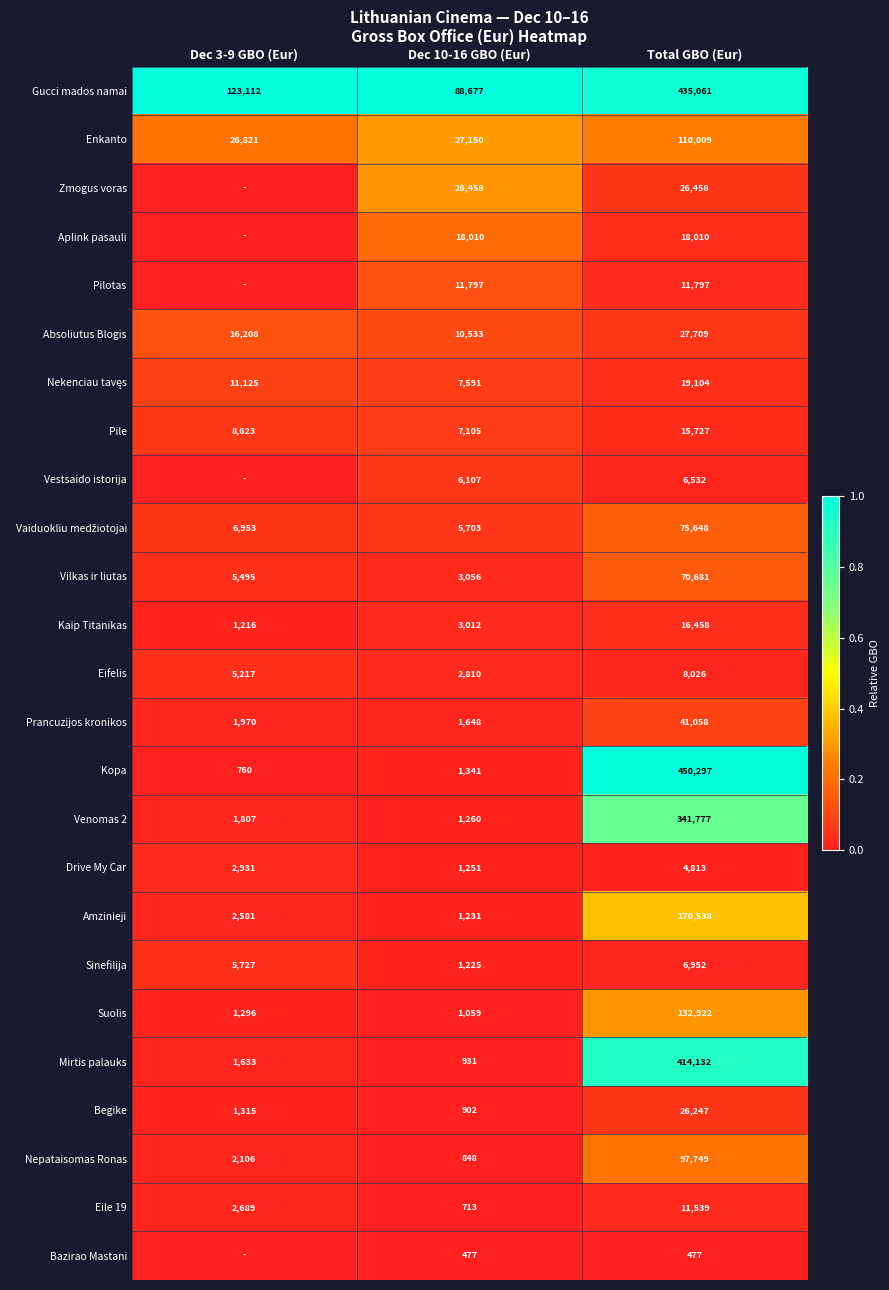

Count the Eifelis values in the range 2810 to 8026.

3